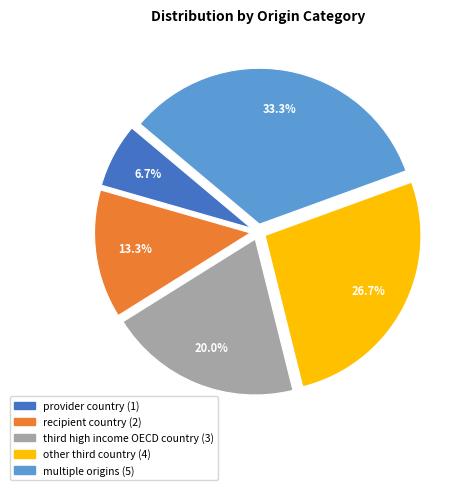

Is there any slice that represents more than half of the pie?

No